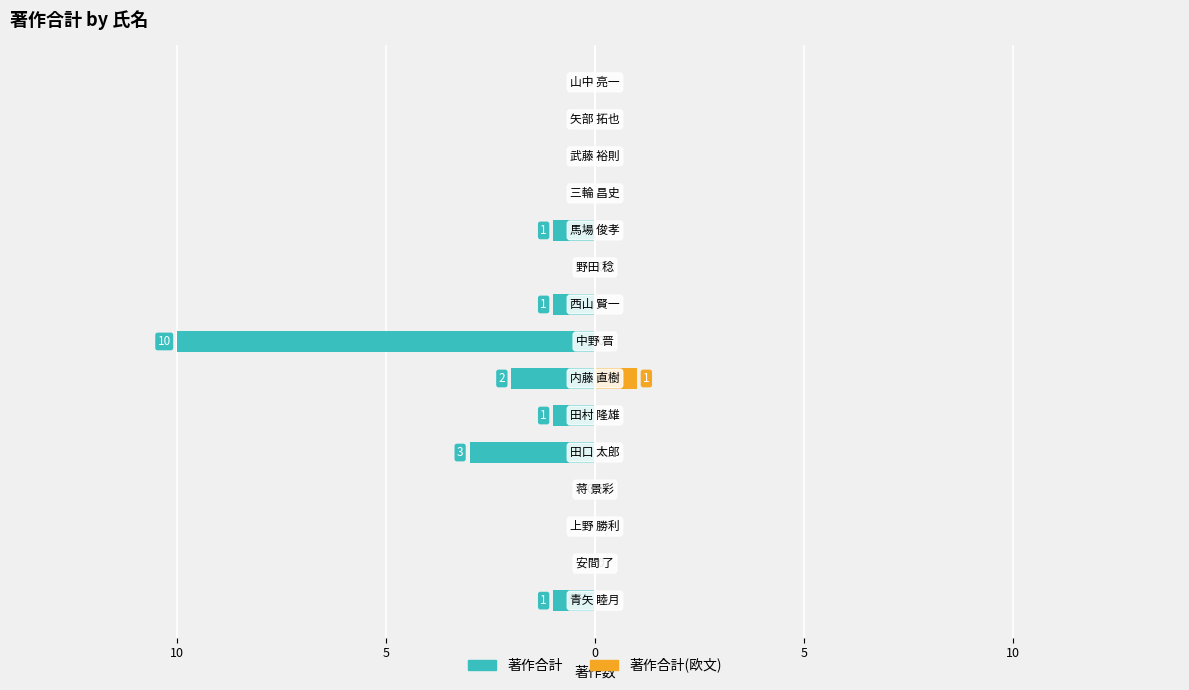

Reading right to left, transcribe all the data shown in this chart.

著作合計: 0	0	0	0	-1	0	-1	-10	-2	-1	-3	0	0	0	-1
著作合計(欧文): 0	0	0	0	0	0	0	0	1	0	0	0	0	0	0